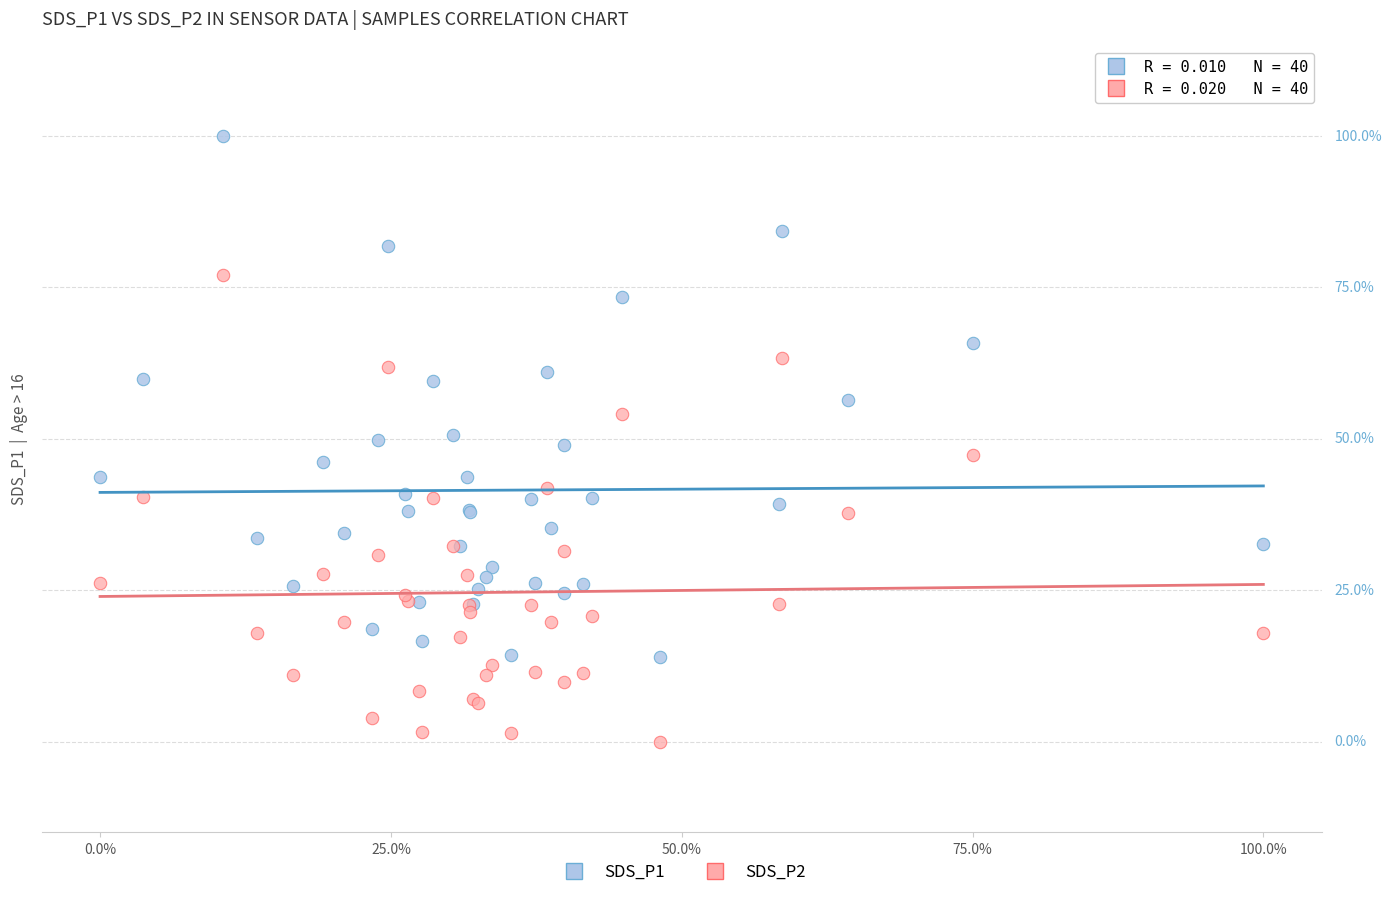

Which series has the largest Y range (max minus min)?

SDS_P1